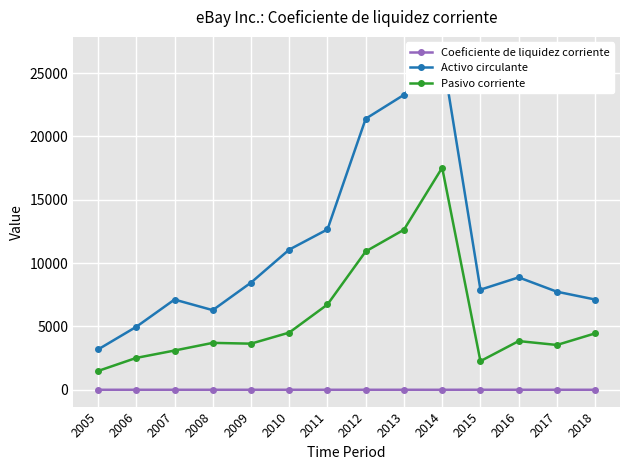

Between 2012 and 2013, which series saw the biggest shift?

Activo circulante